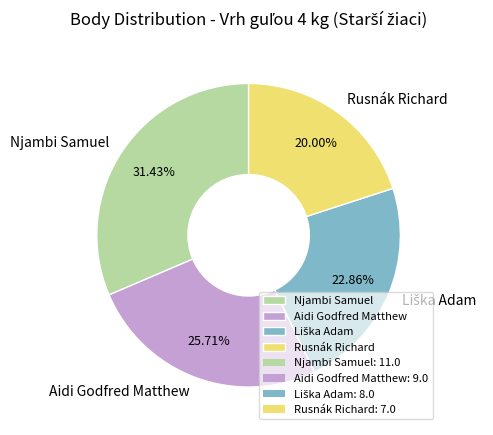

Combined, do Aidi Godfred Matthew and Rusnák Richard account for over 50%?

No